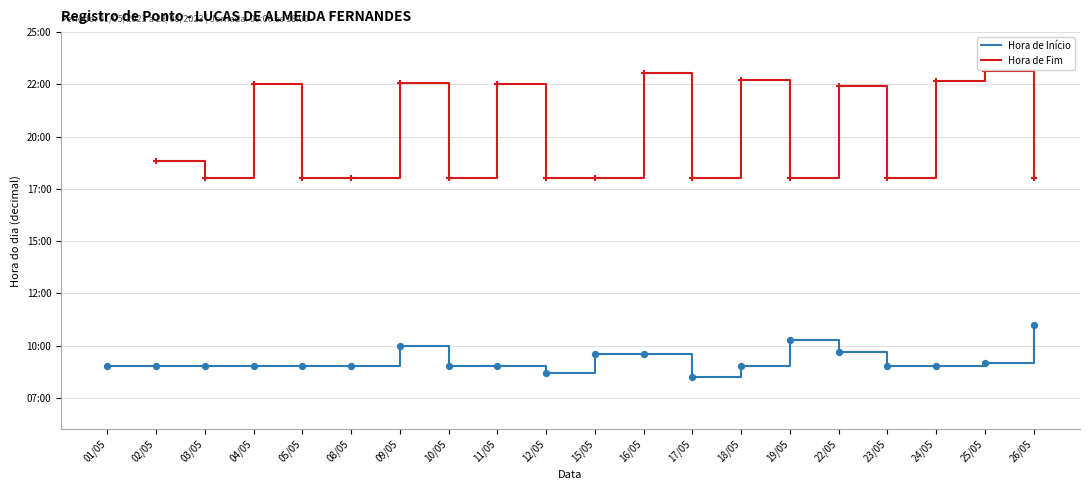

What is the total value across all series at 26/05?

29.0